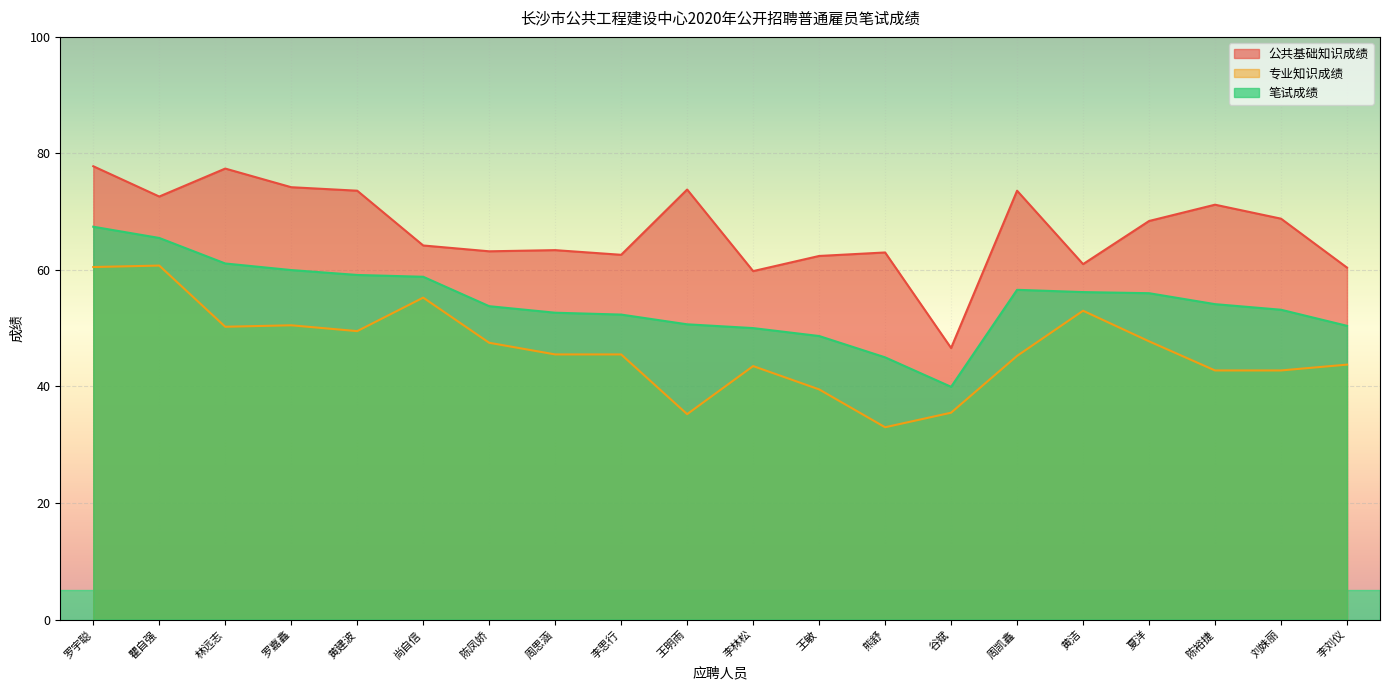

What are all the series names shown in the legend?

公共基础知识成绩, 专业知识成绩, 笔试成绩